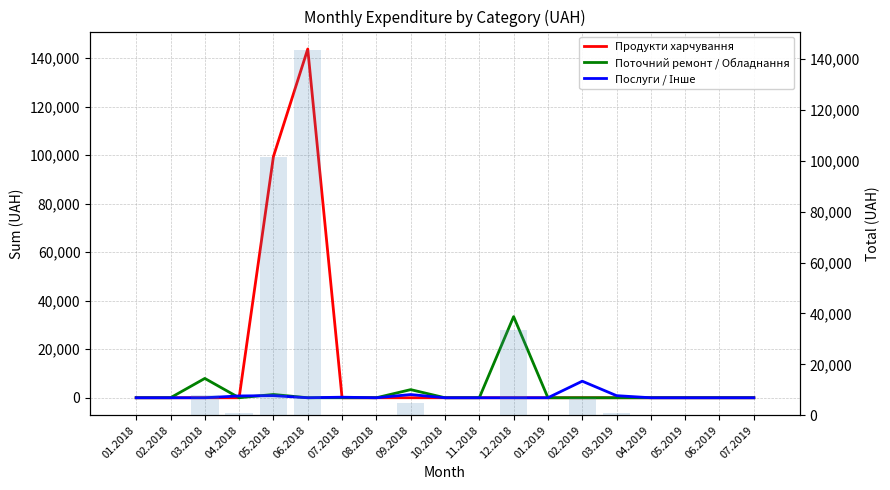

At how many categories does at least one series exceed 24494?

3